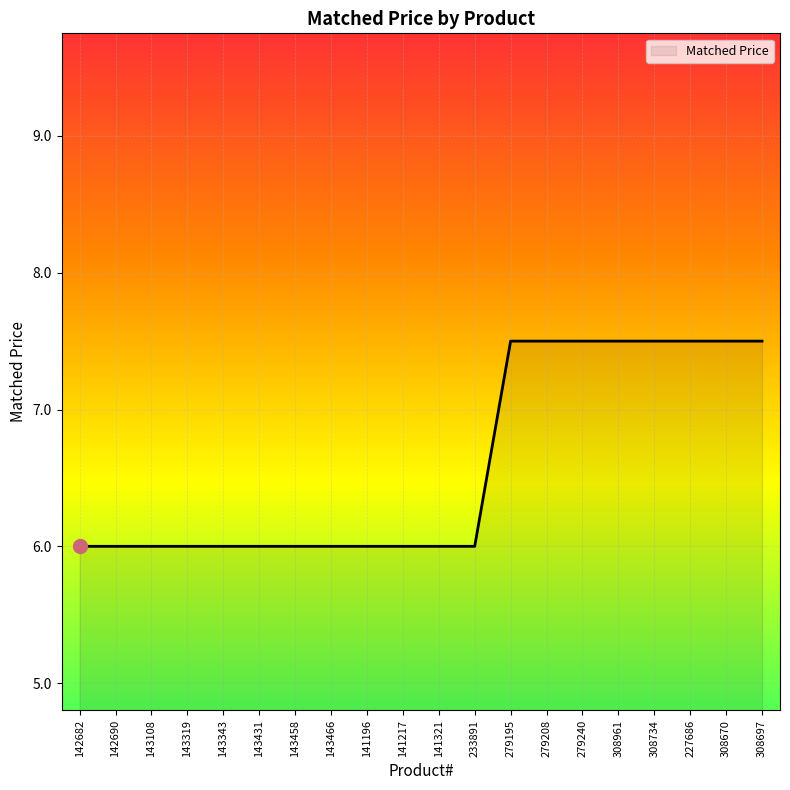

What position from the right is 308734?

4